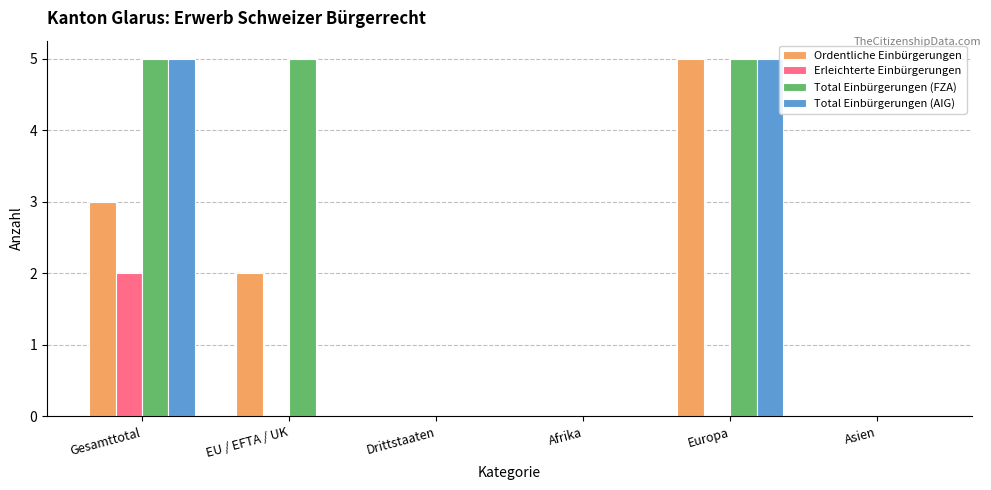

How many groups of bars are there?

6